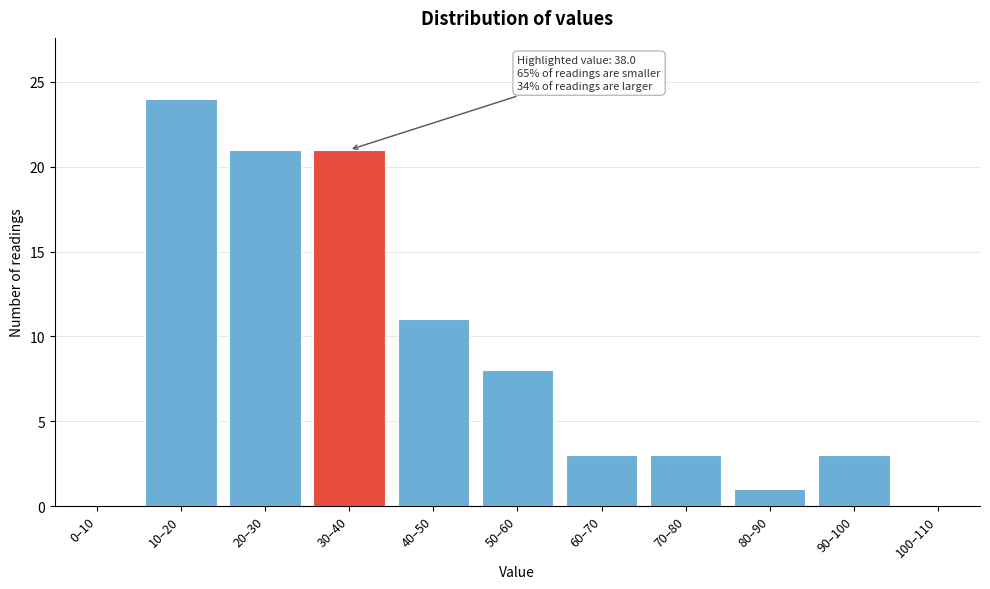

Reading right to left, extract all data points from this chart.

100–110=0	90–100=3	80–90=1	70–80=3	60–70=3	50–60=8	40–50=11	30–40=21	20–30=21	10–20=24	0–10=0